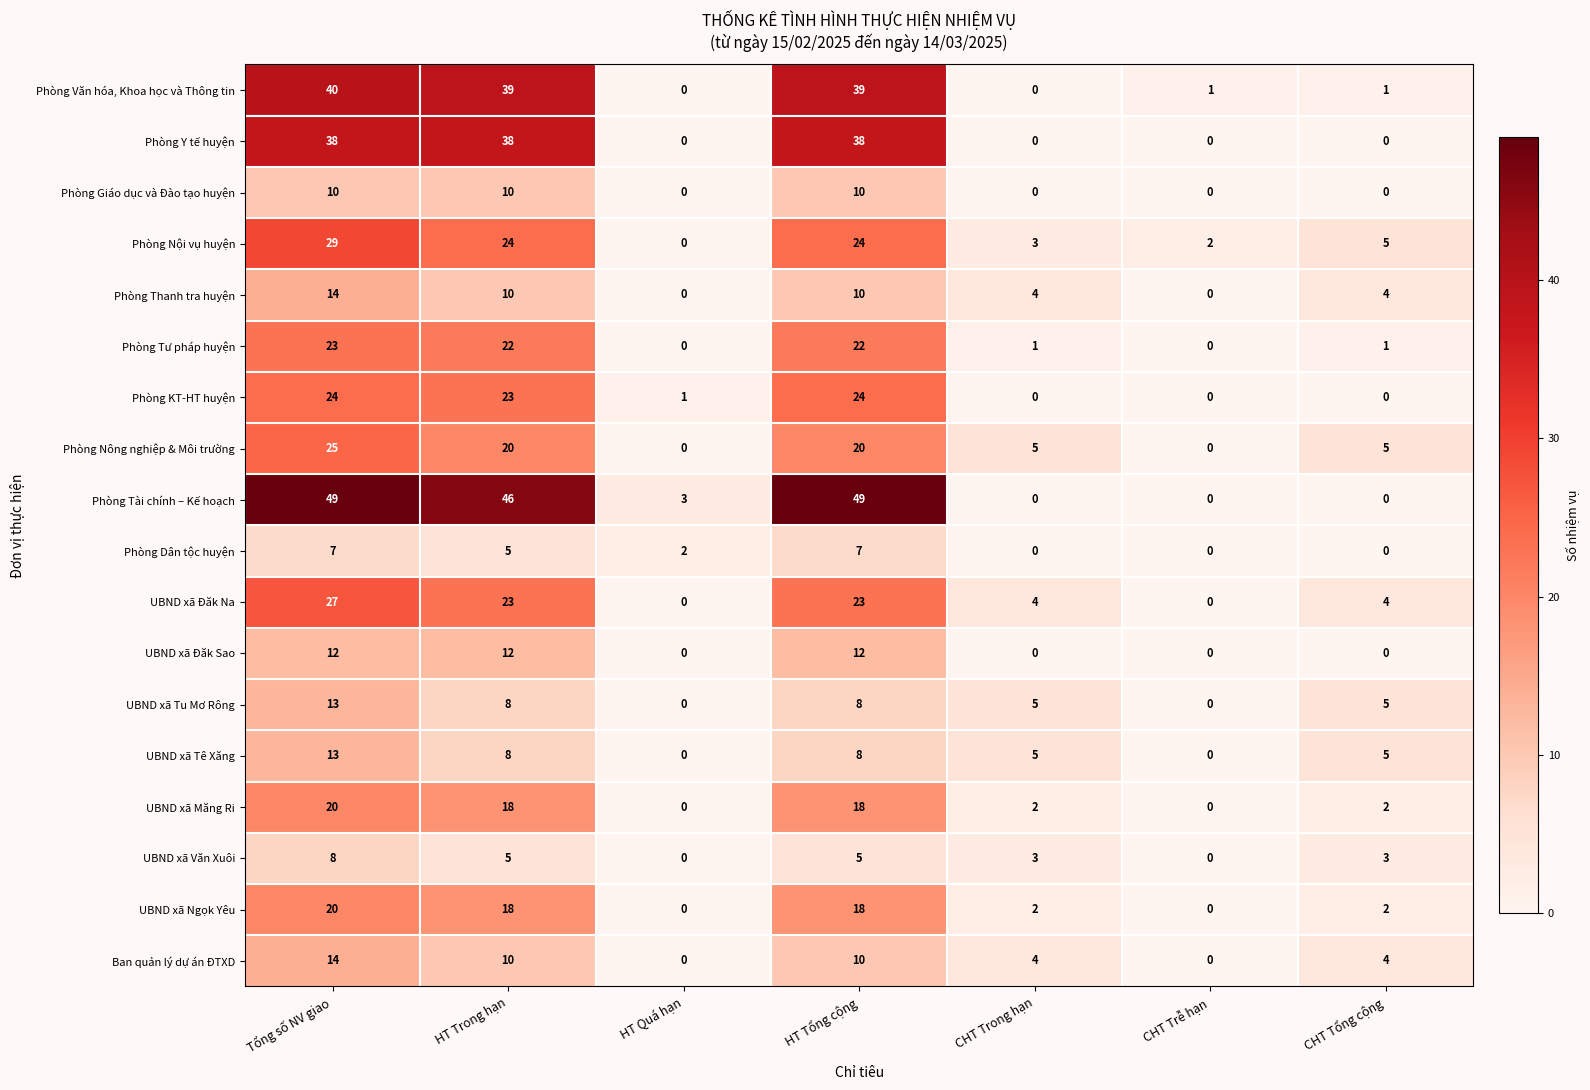

Which category has the highest value in the Ban quản lý dự án ĐTXD series?

Tổng số NV giao